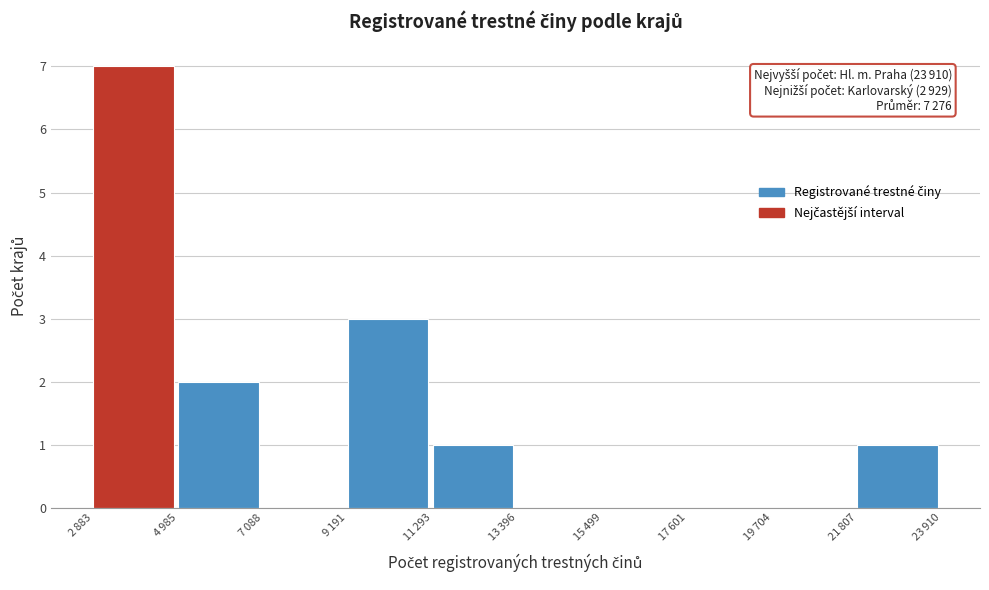

What is the sum of all values?

14